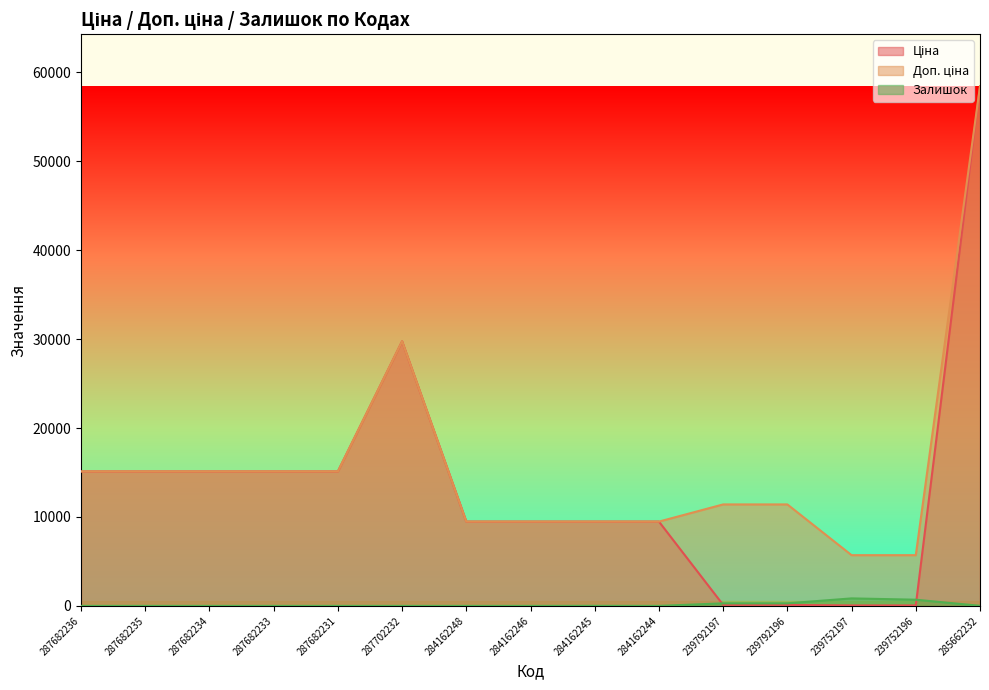

What is the difference between the highest and lowest values at 287702232?

29747.2